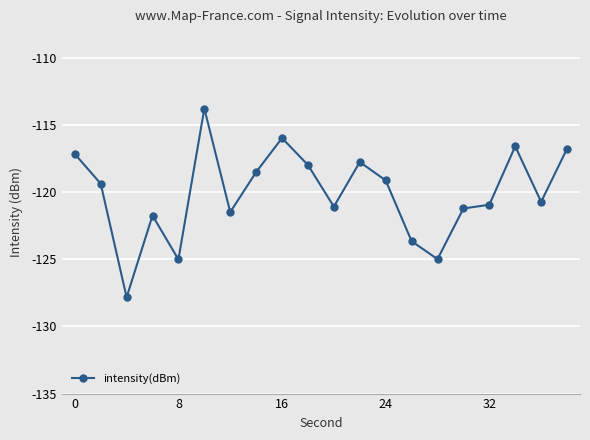

What is the value of the 17th point from the left?

-120.9